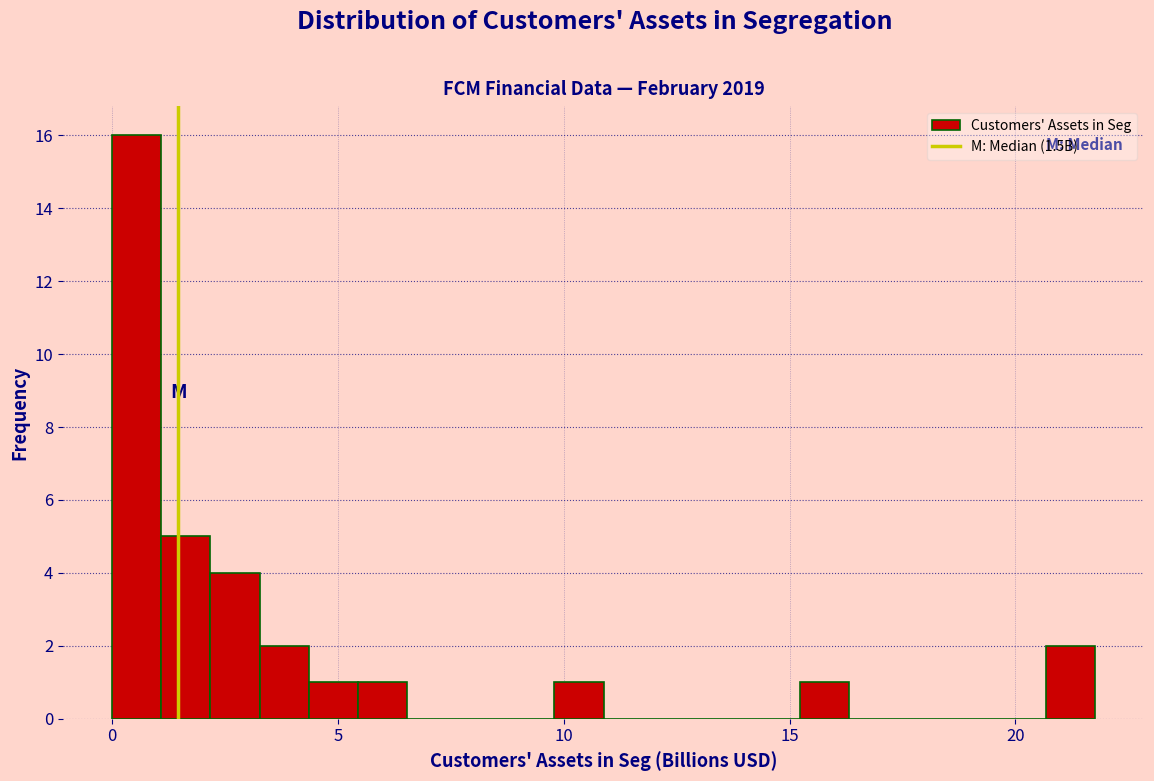

Around what value on the x-axis is the tallest bar? Give the approximate position of its centre, as read against the axis.

0.5